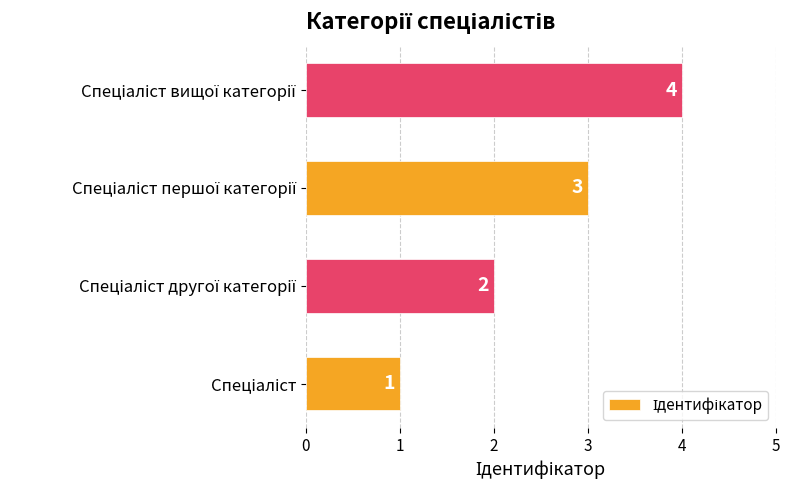

What is the greatest value displayed?

4